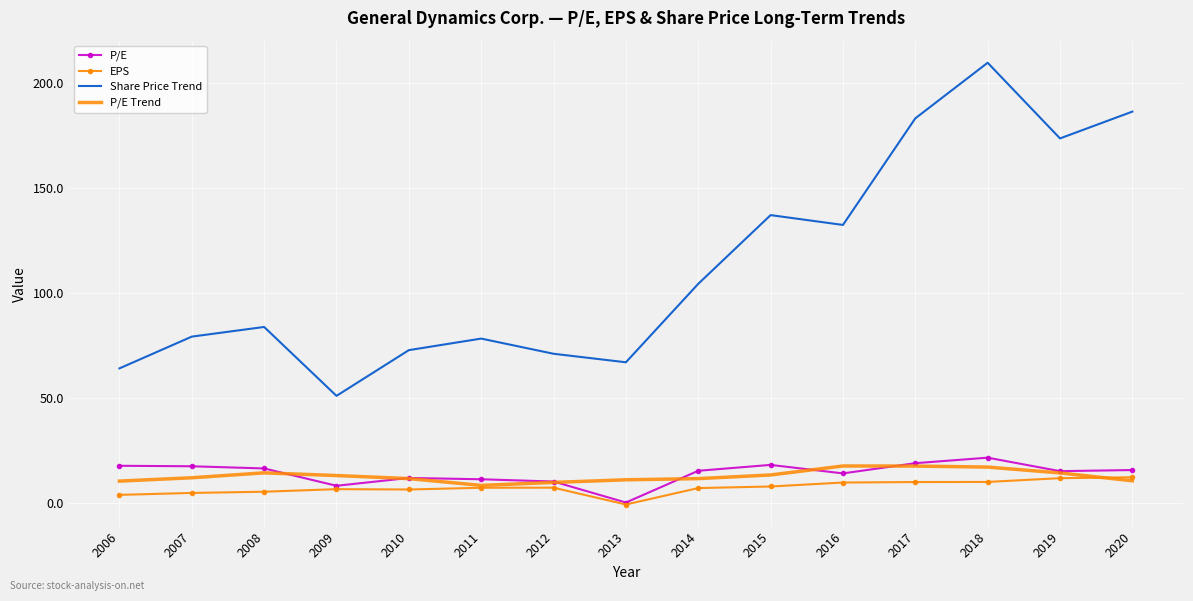

What is the smallest value displayed?

-0.9